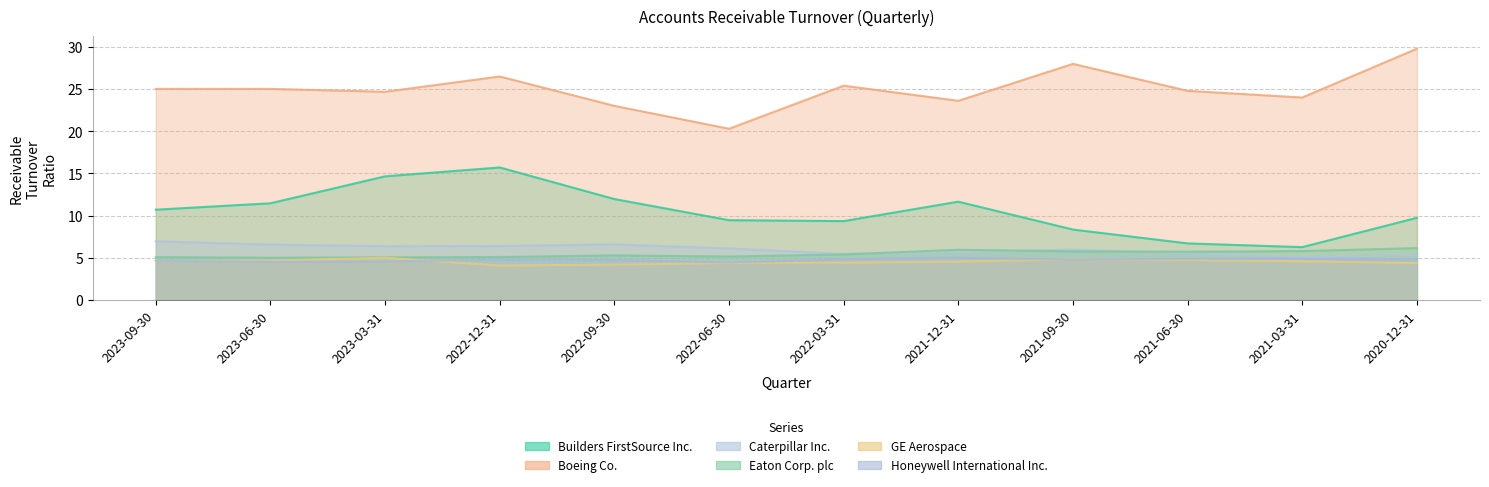

True or false: Caterpillar Inc. and GE Aerospace cross at least once.

False